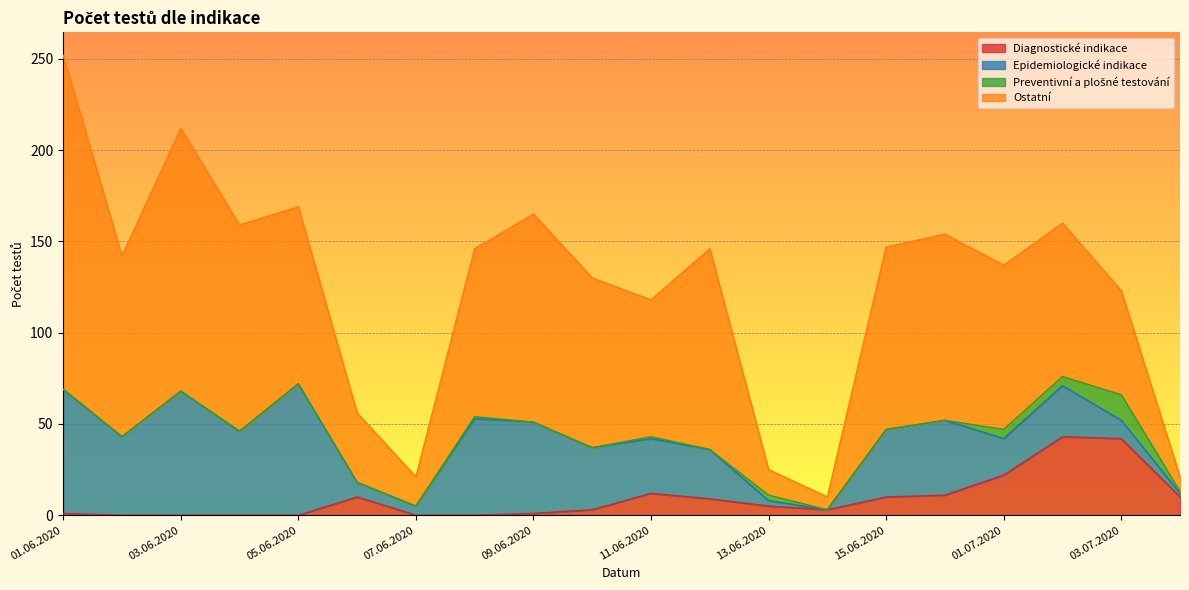

At which category is the sum across all series the highest?

01.06.2020